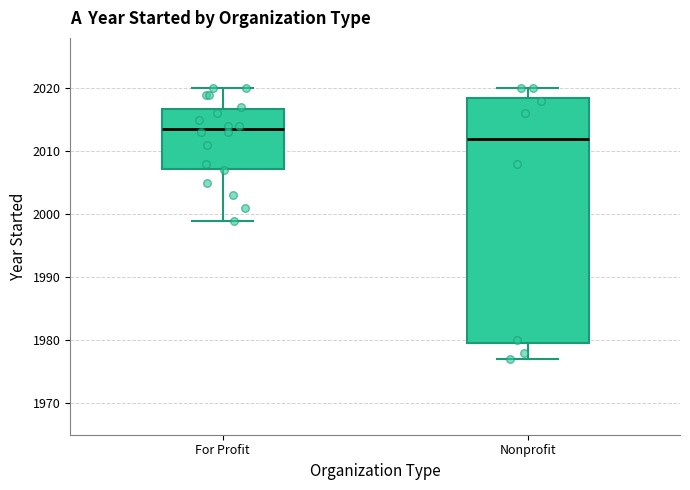

Comparing the boxes themselves (not the whiskers), which one is the tallest?

Nonprofit